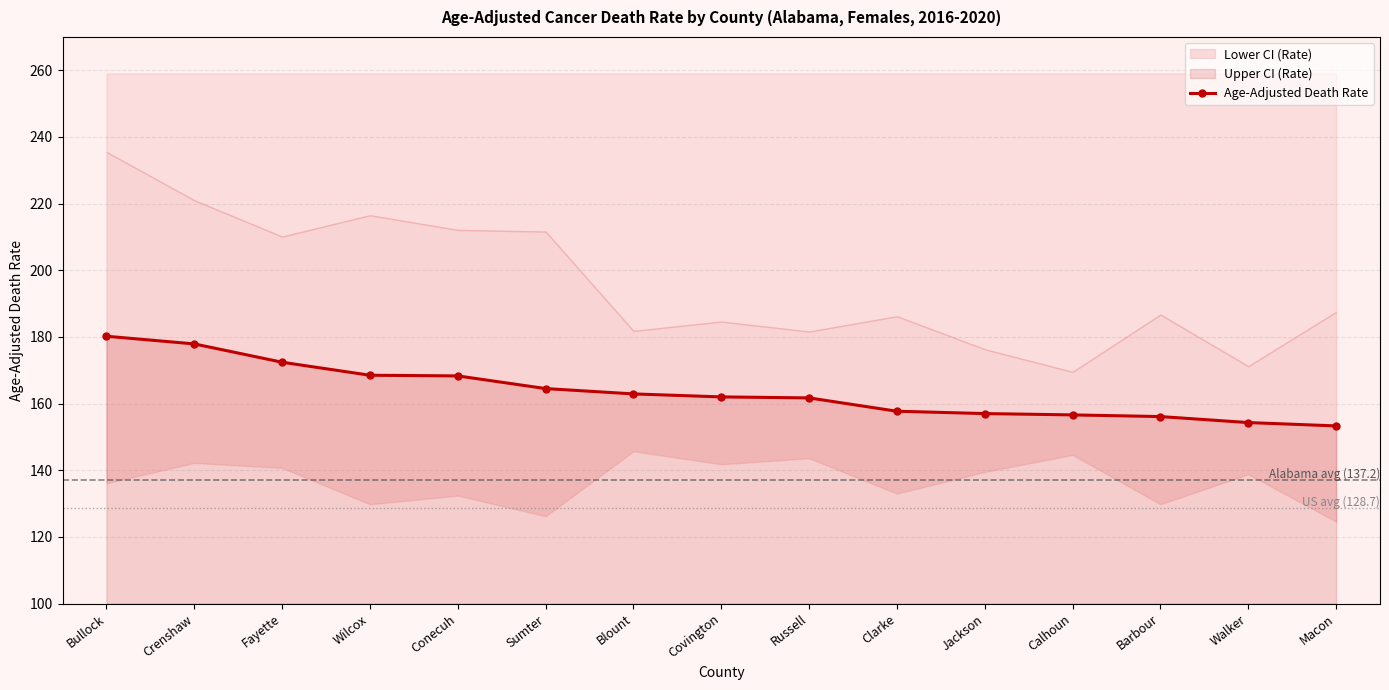

What is the approximate value at Sumter?

164.5